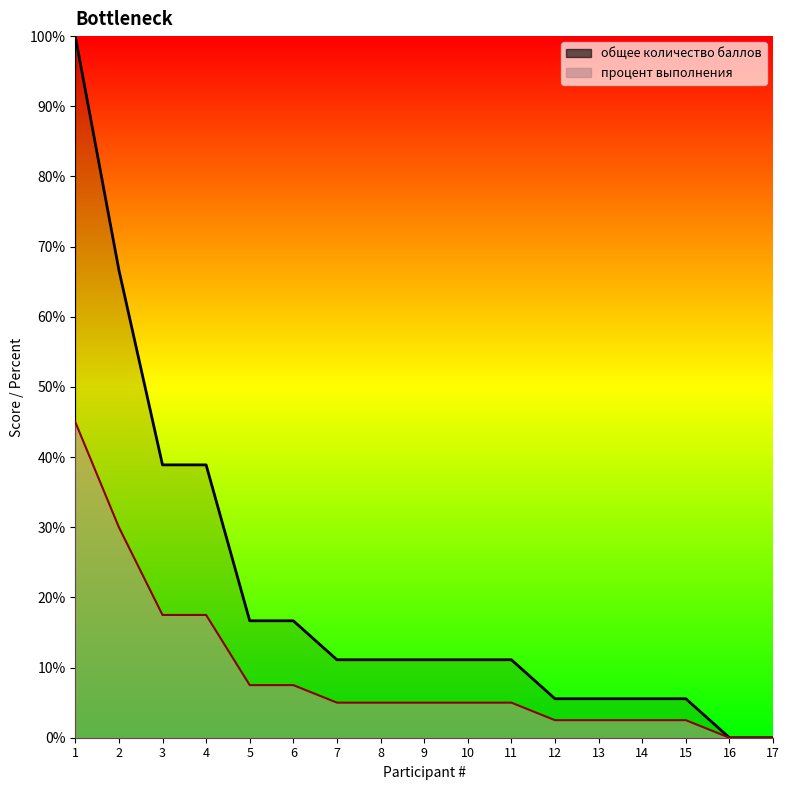

What is the difference between the maximum and minimum values in the общее количество баллов series?

1.0